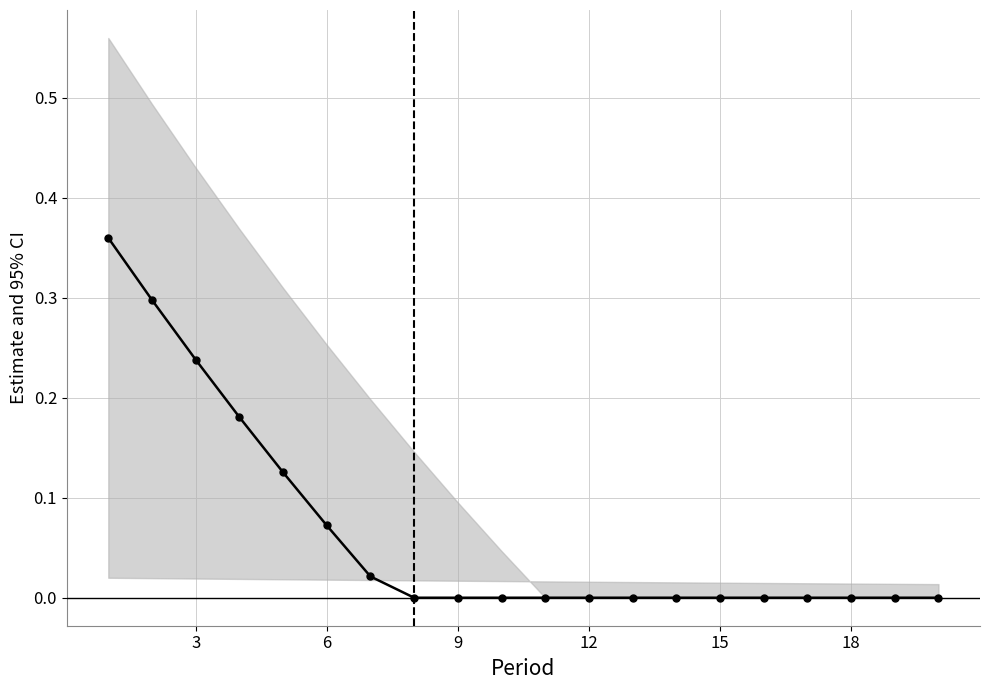

Reading left to right, what are all the values shown in this chart?

0.4	0.3	0.2	0.2	0.1	0.1	0.0	0.0	0.0	0.0	0.0	0.0	0.0	0.0	0.0	0.0	0.0	0.0	0.0	0.0